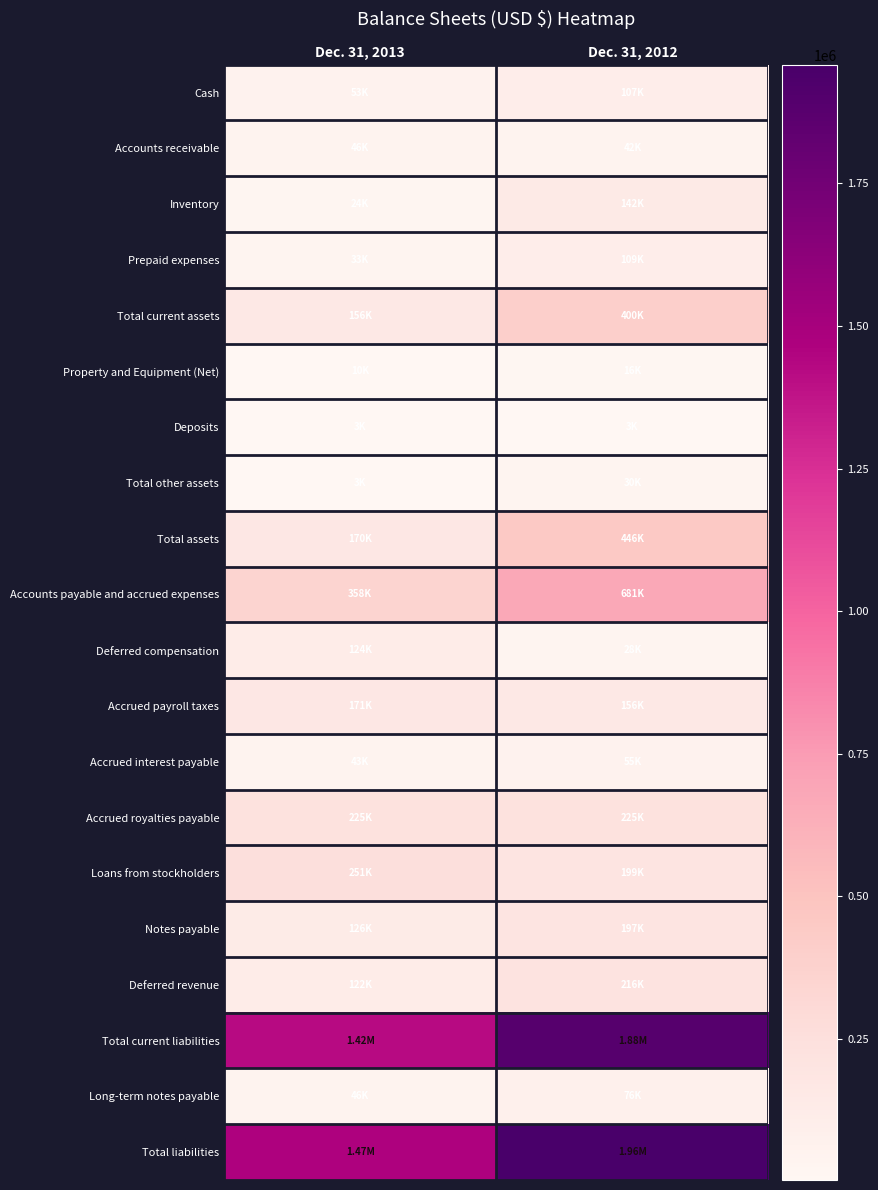

What is the total value across all series at Dec. 31, 2013?

4850412